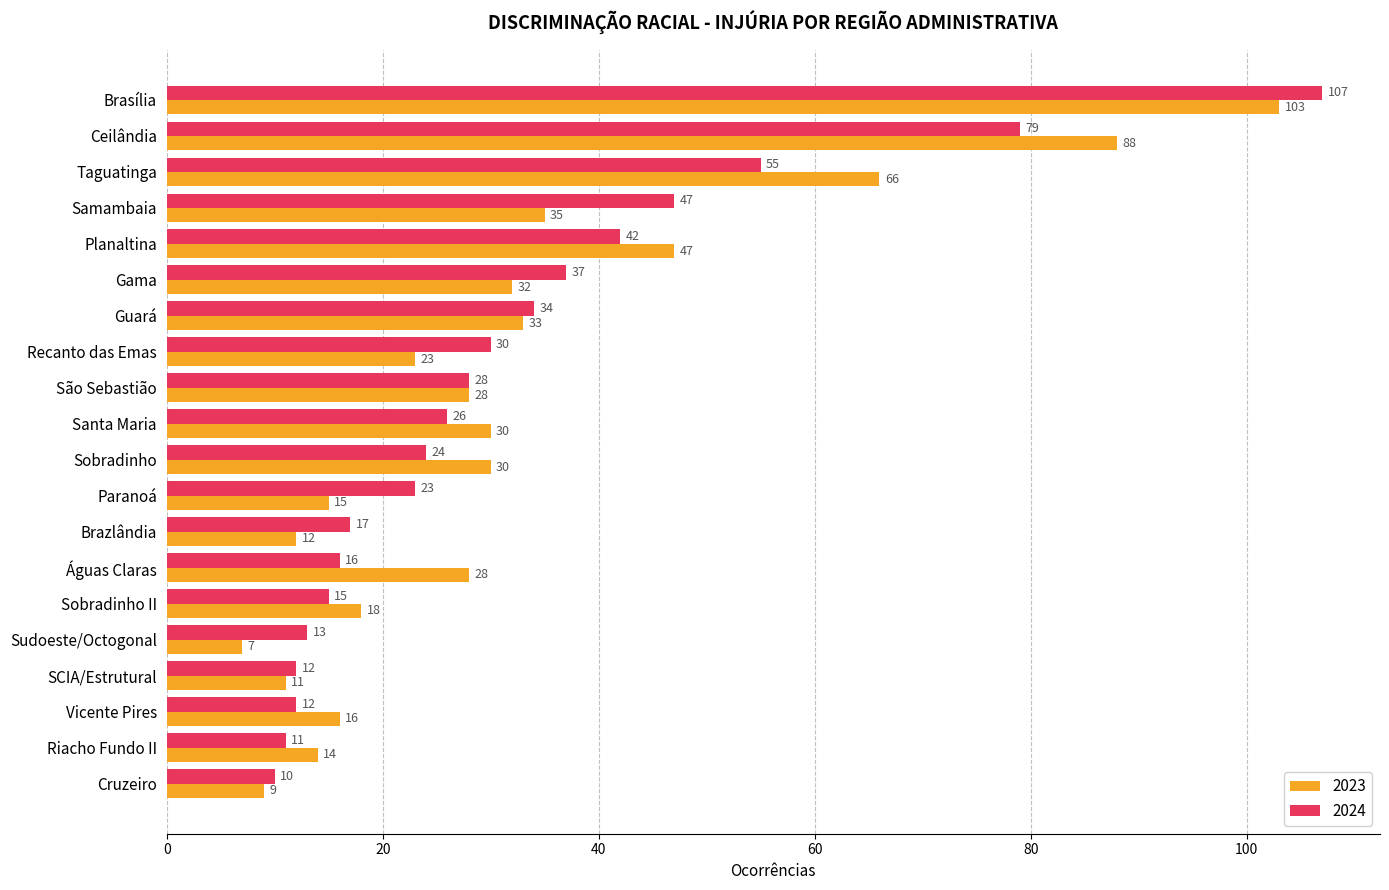

What is the average value of the 2024 series?

32